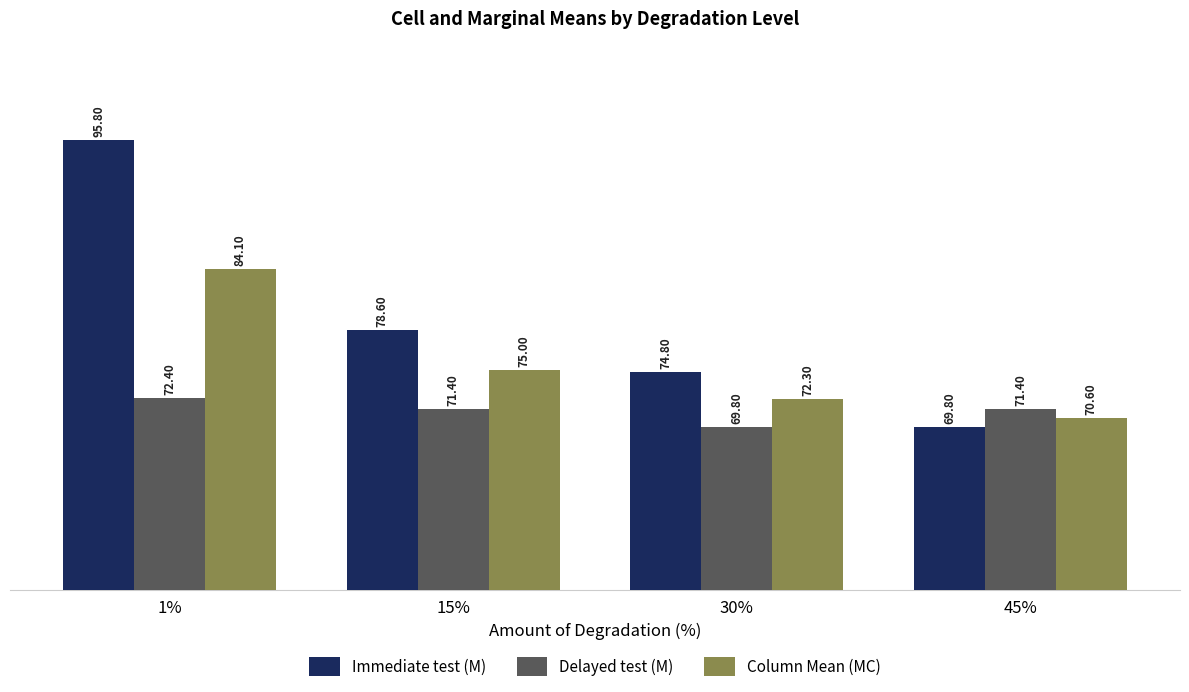

Which series has the widest spread of values?

Immediate test (M)